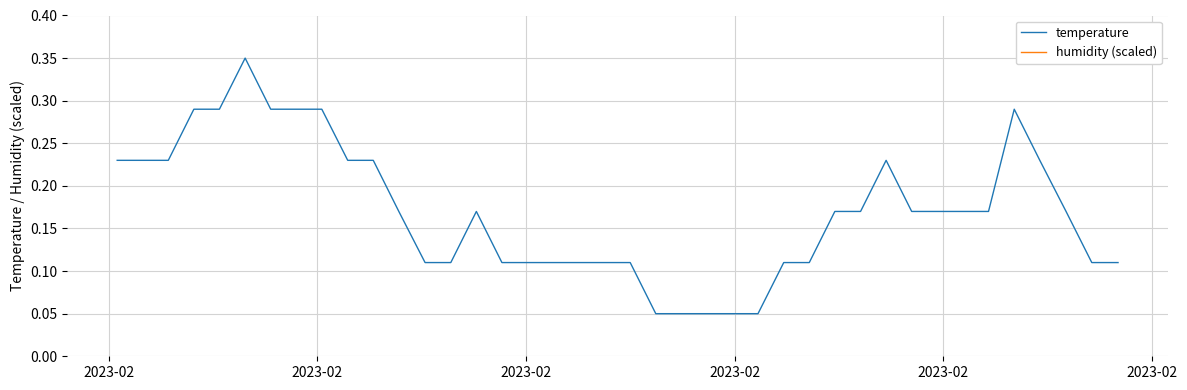

True or false: temperature has more than 2 points higher than both neighbors.

True